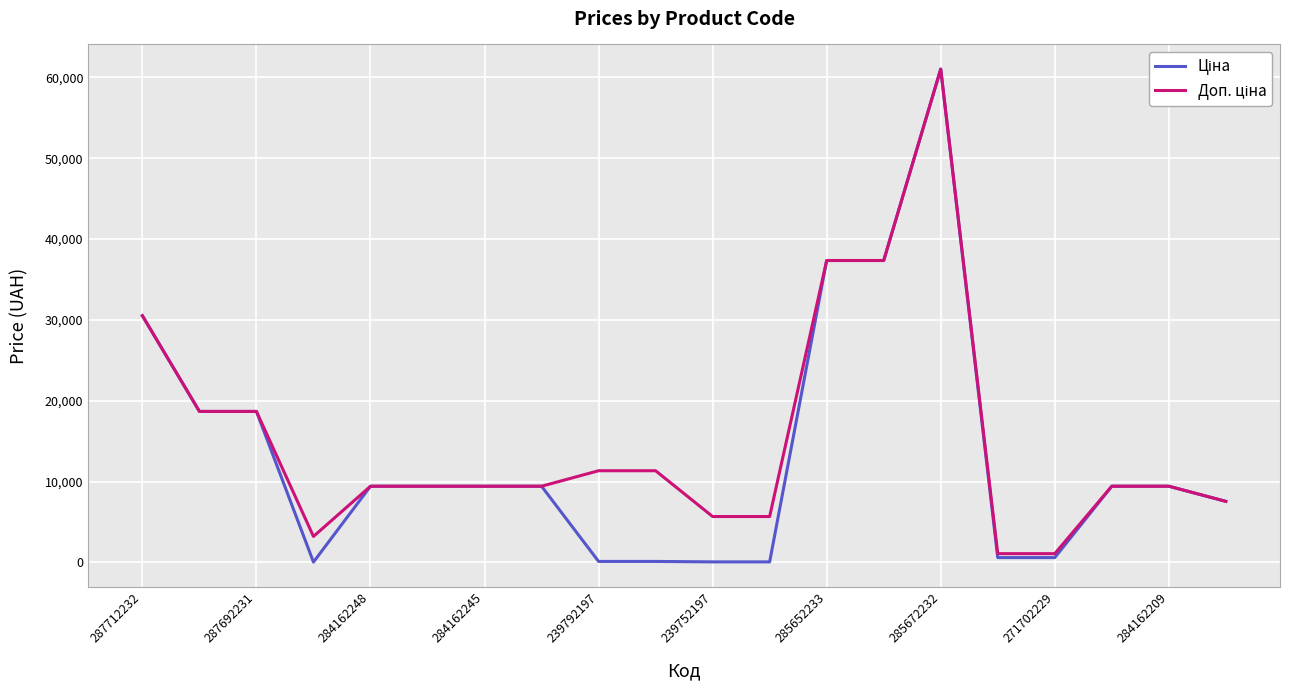

True or false: Ціна and Доп. ціна cross at least once.

False